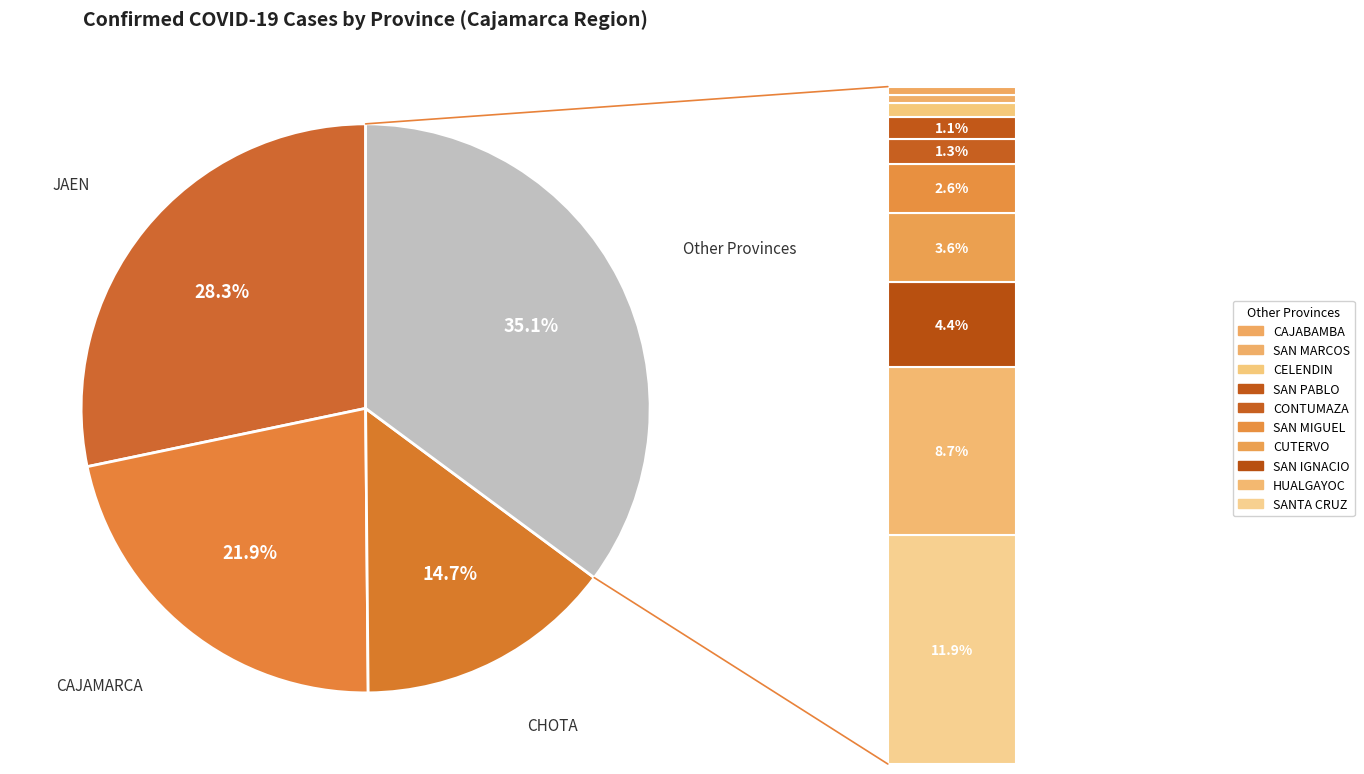

What percentage is NOT represented by HUALGAYOC?

91.3%